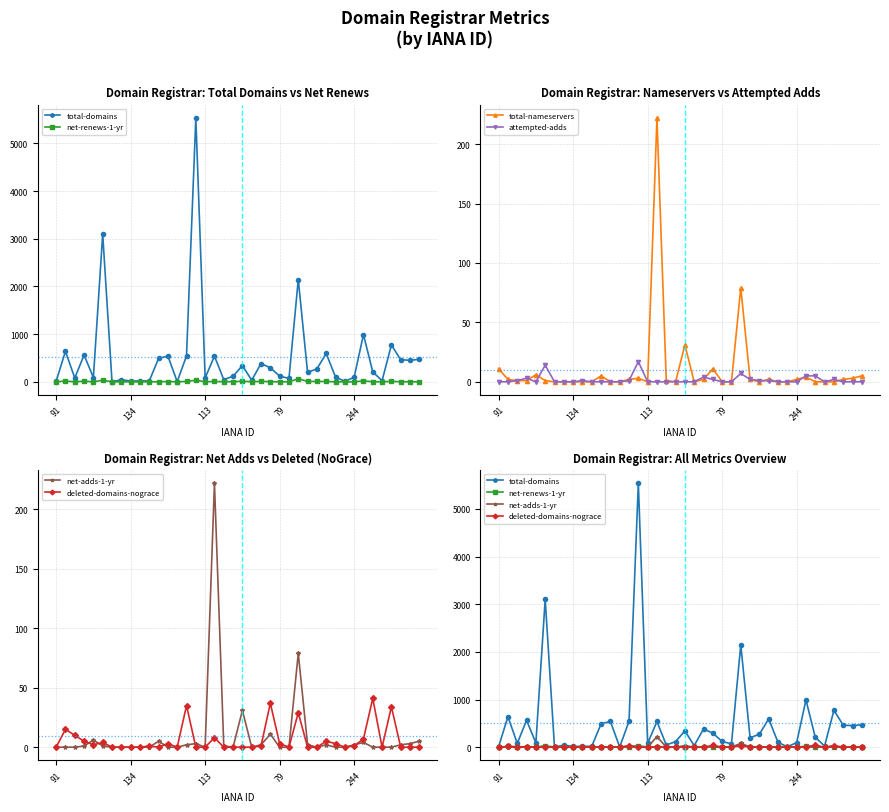

What is the minimum value for total-domains?

1